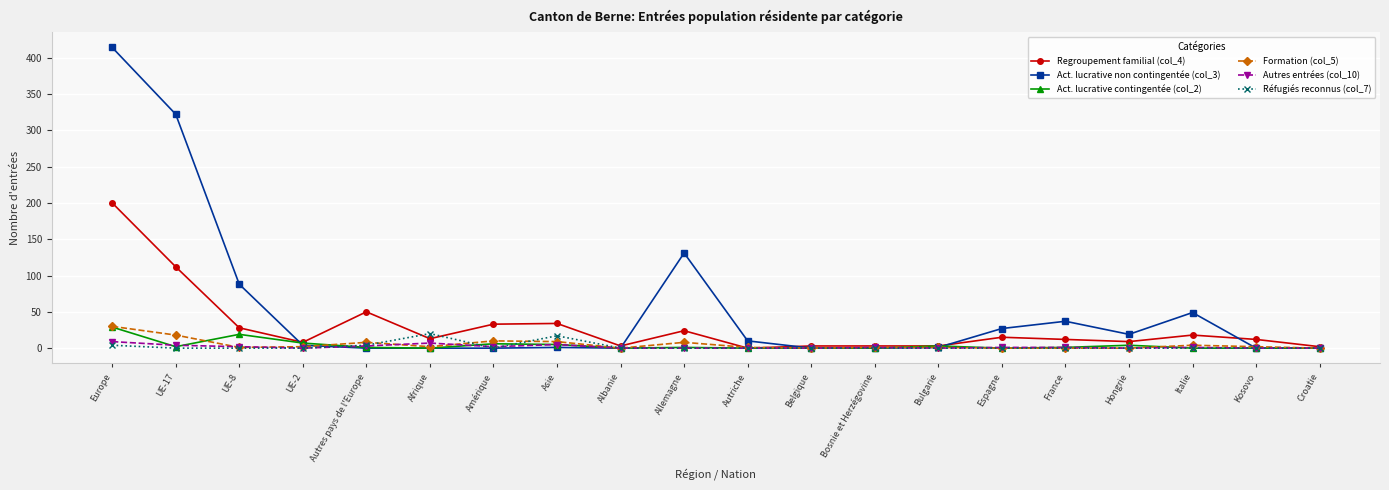

What is the total value across all series at Italie?

72